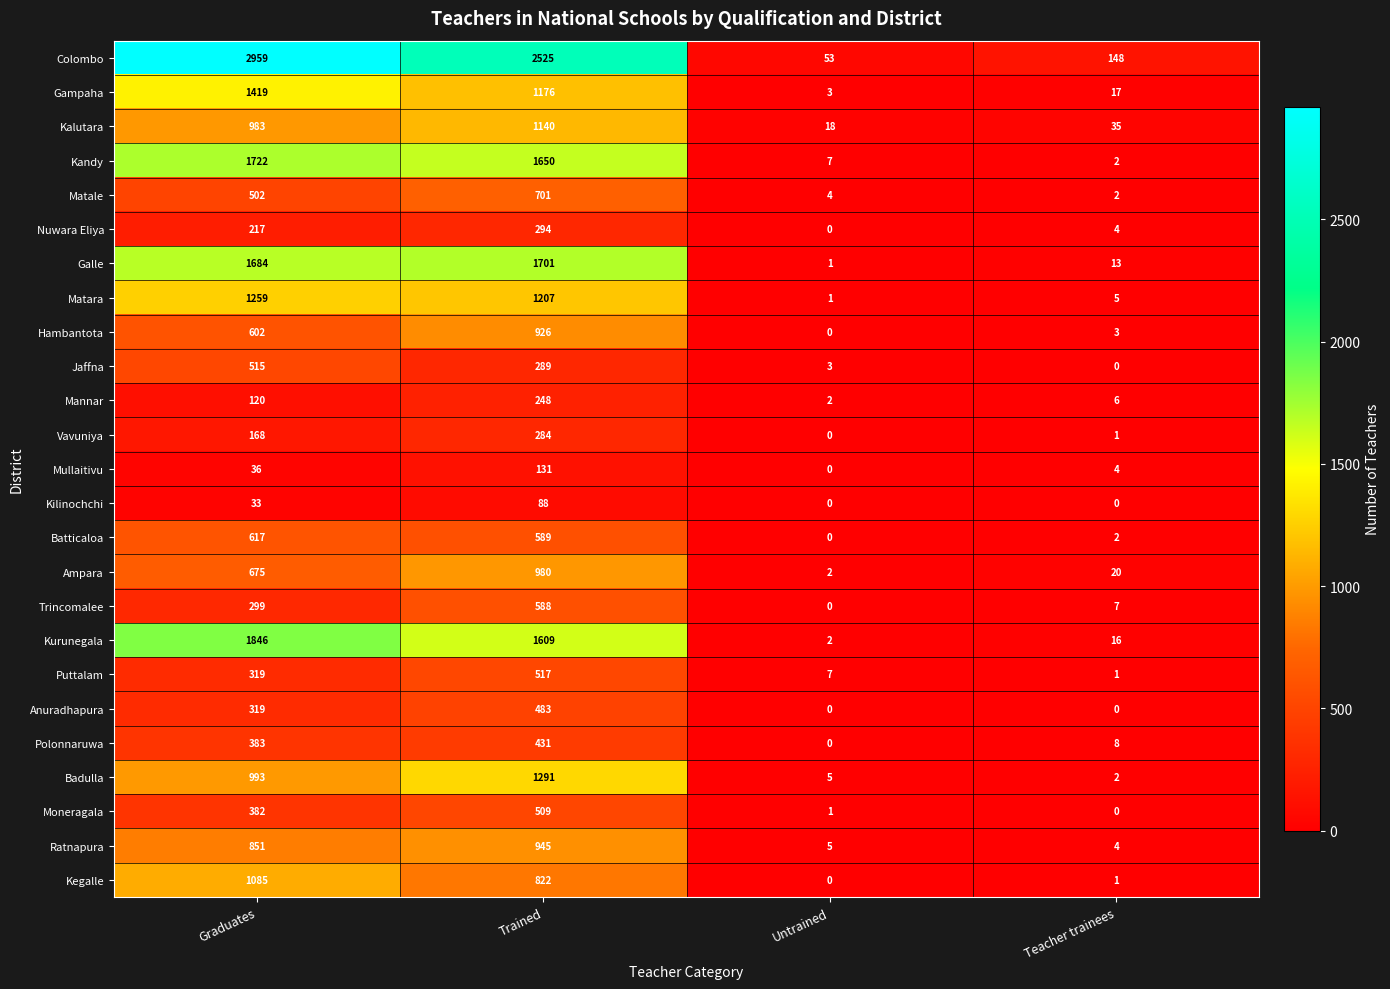

What is the spread (max minus min) of values at Graduates?

2926